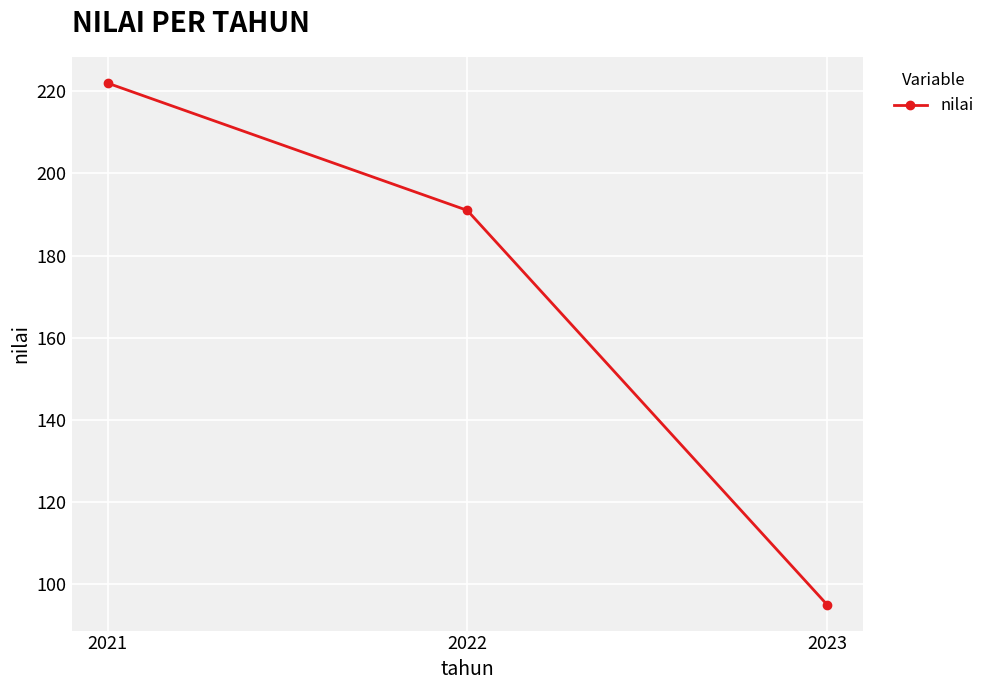

What is the ratio of the value at 2023 to the value at 2022?

0.5